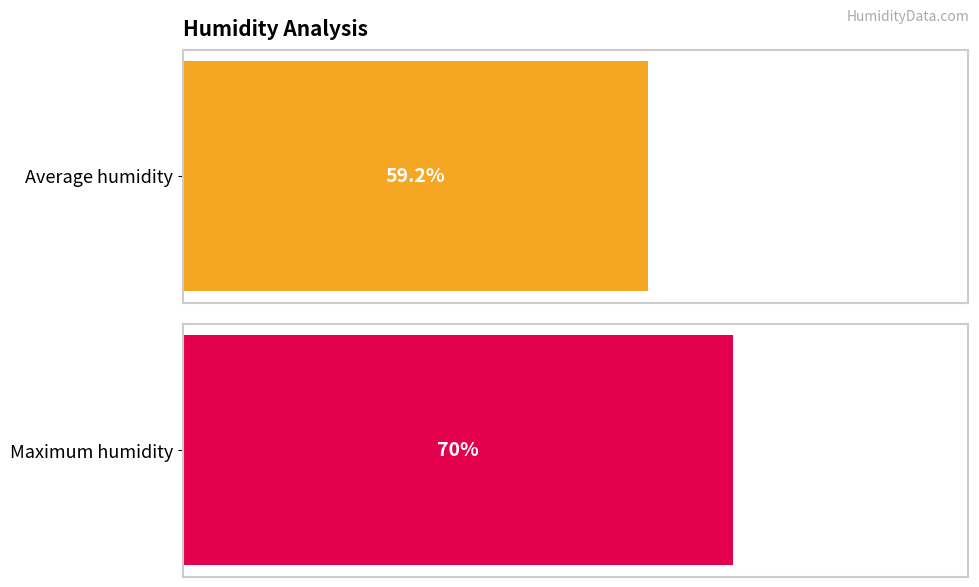

Count the number of data series in this chart.

1